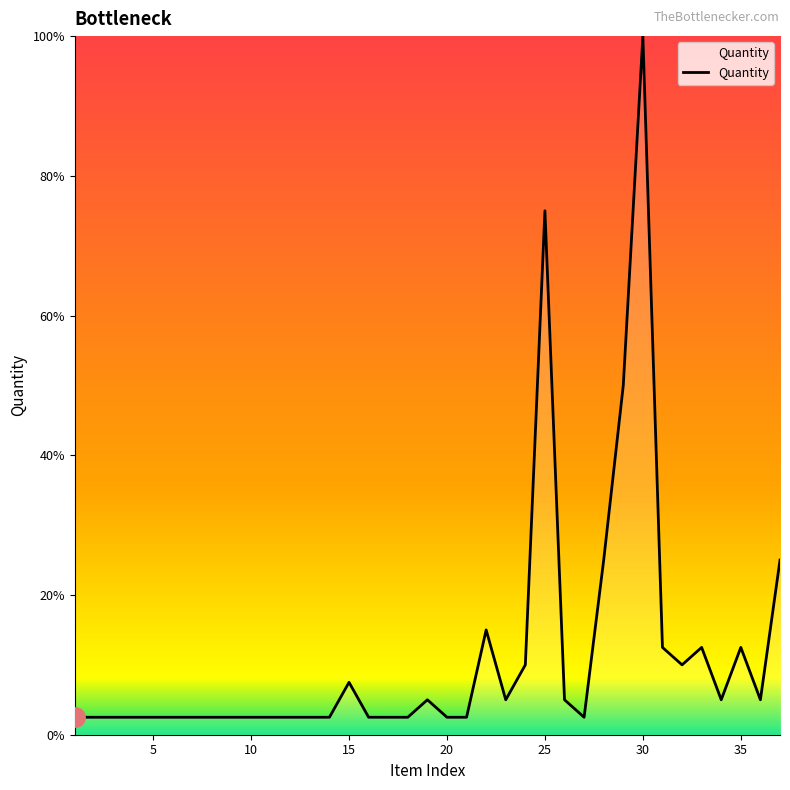

What is the greatest value displayed?

100.0